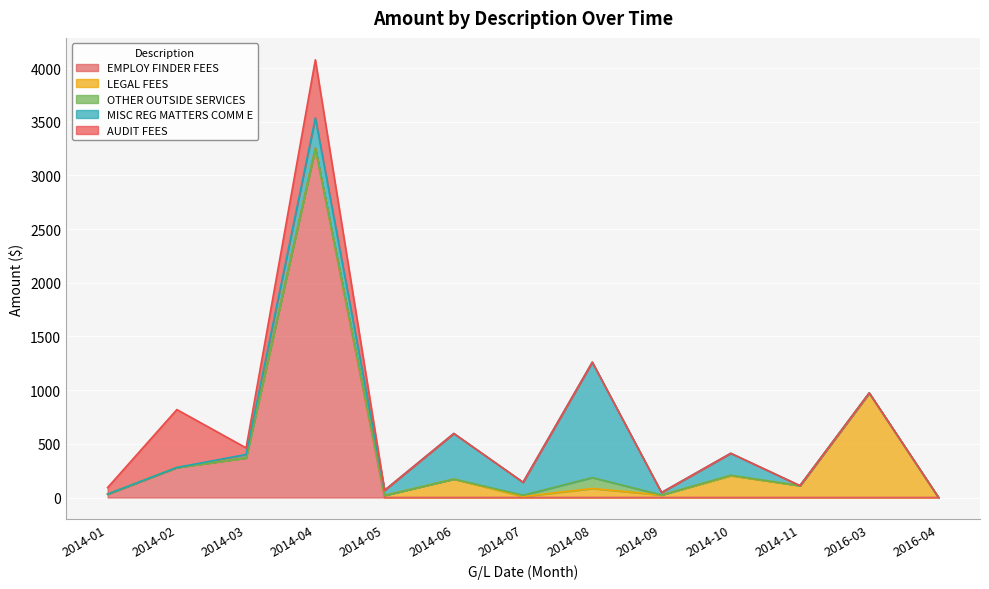

What is the difference between the second highest and minimum values in the EMPLOY FINDER FEES series?

368.9